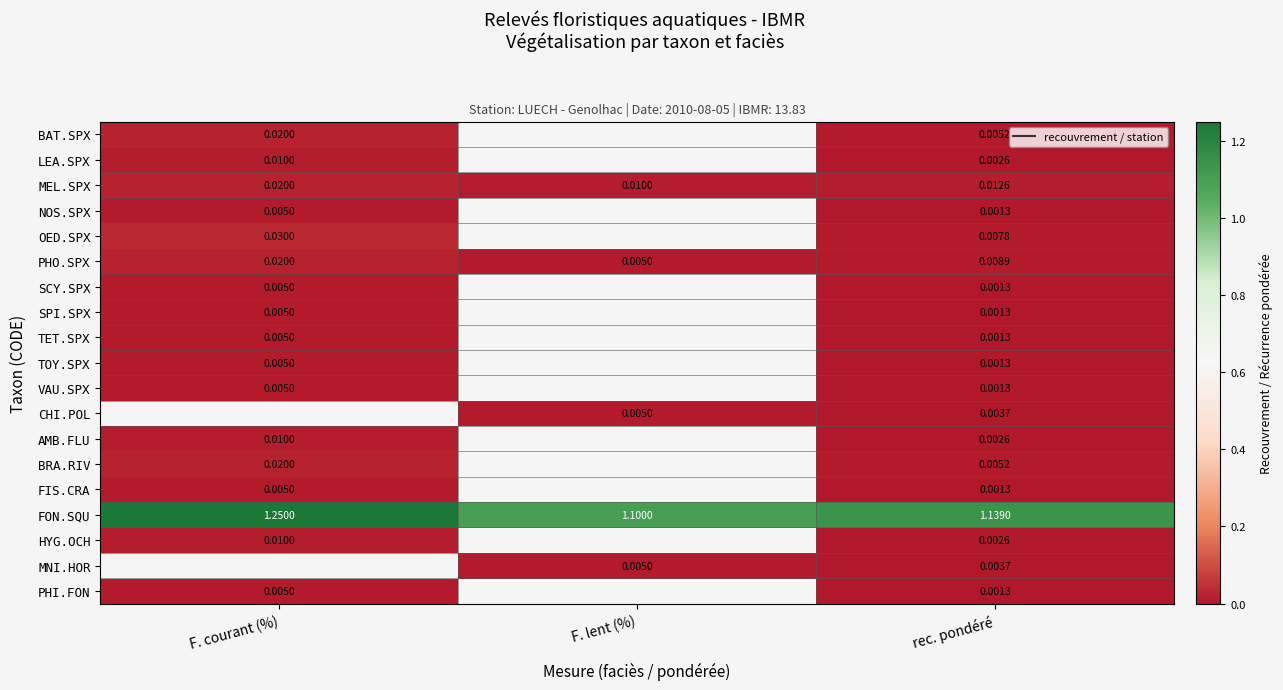

What is the maximum value shown in the chart?

1.2